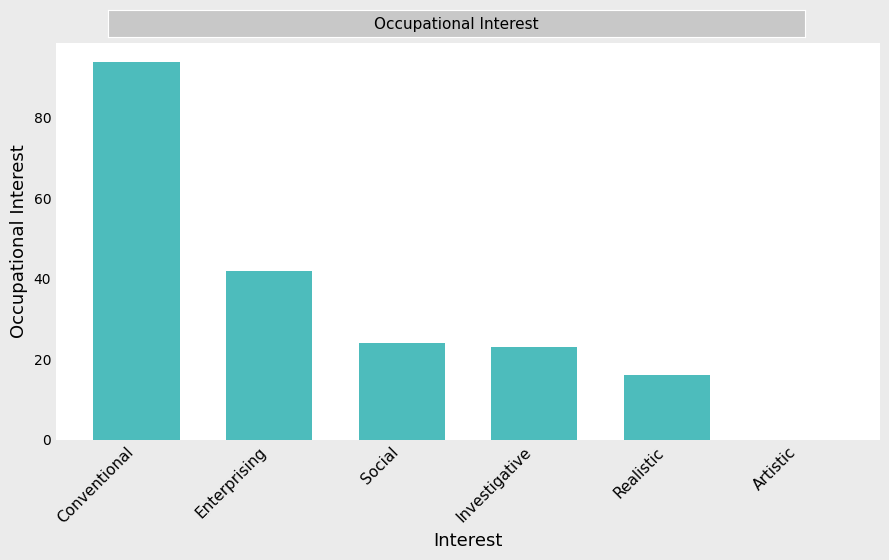

Which label corresponds to the largest value in the chart?

Conventional